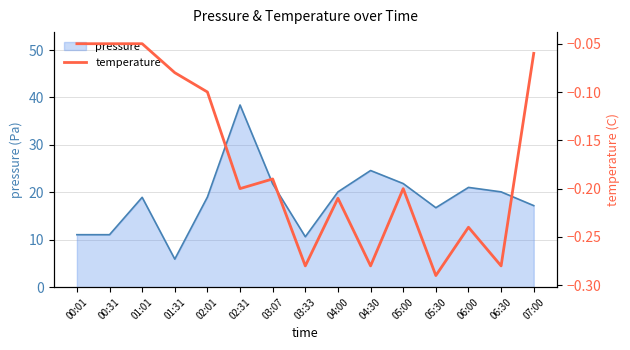

Reading left to right, list all the values displayed in this chart.

-0.1	-0.1	-0.1	-0.1	-0.1	-0.2	-0.2	-0.3	-0.2	-0.3	-0.2	-0.3	-0.2	-0.3	-0.1